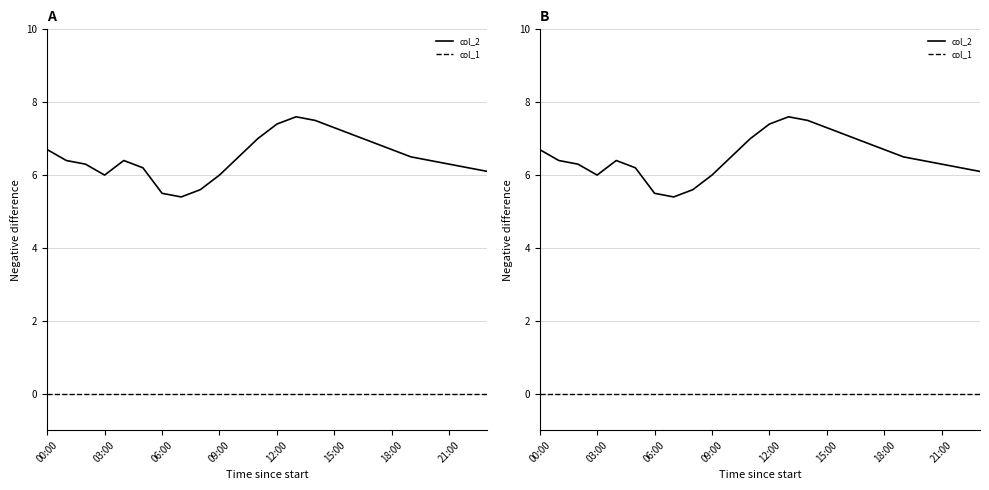

Does the chart have visible grid lines?

Yes